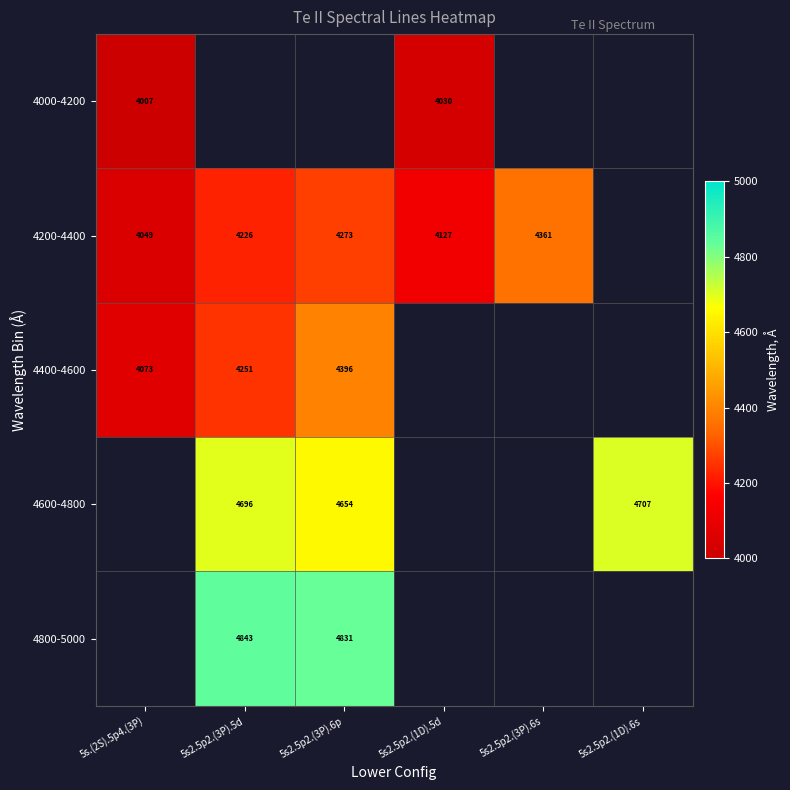

The value of 4600-4800 at 5s2.5p2.(1D).6s is 1059.9. True or false?

False